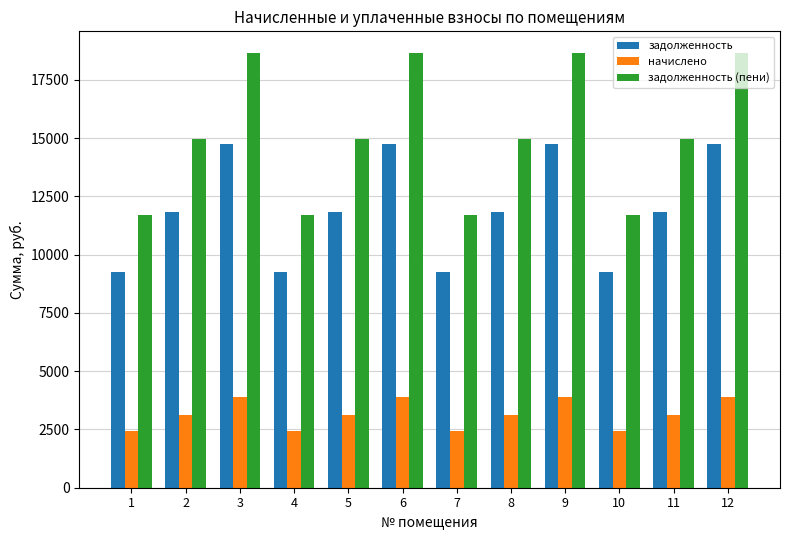

List the series in order of their overall mean, highest first.

задолженность (пени), задолженность, начислено